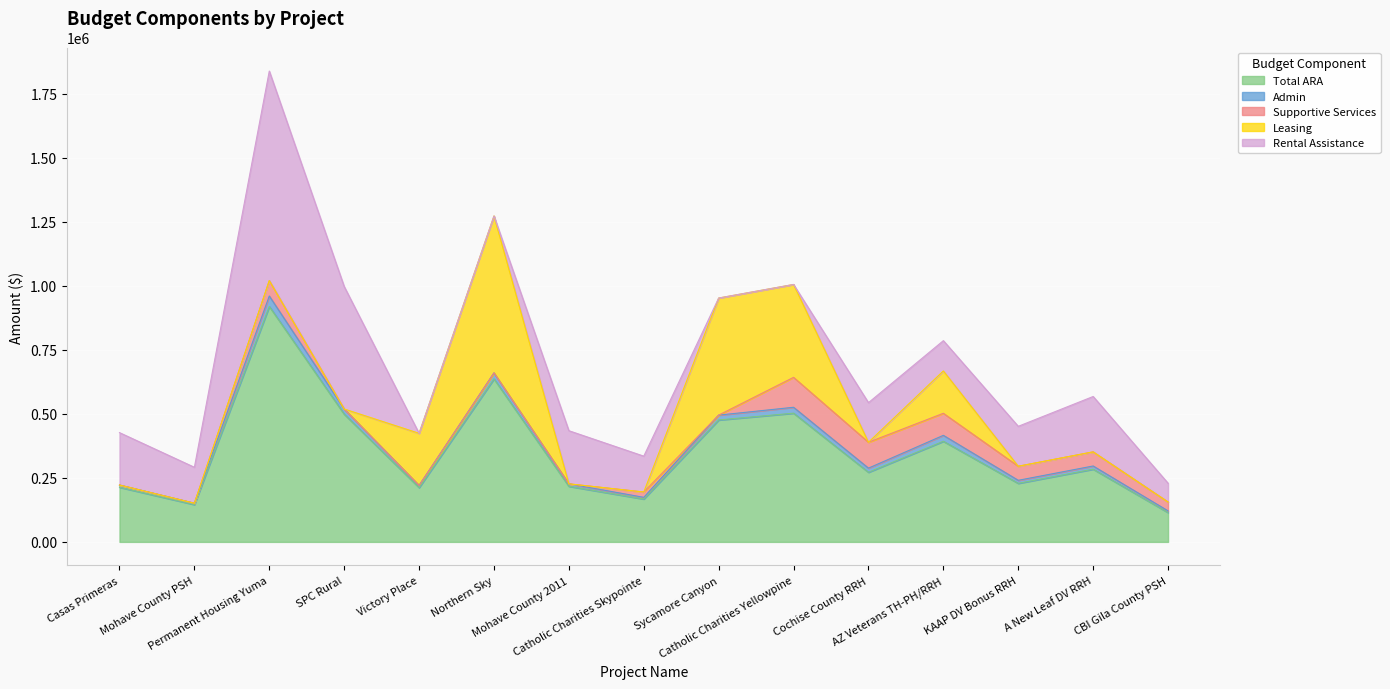

True or false: Leasing and Admin intersect in this chart.

True